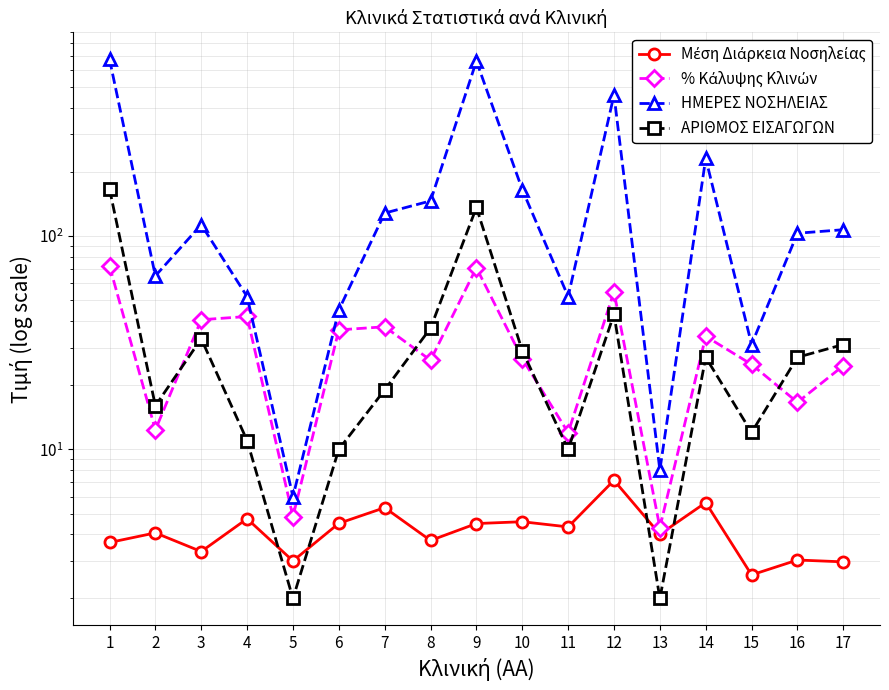

List the labels in order of Μέση Διάρκεια Νοσηλείας value, smallest first.

15, 17, 5, 16, 3, 1, 8, 13, 2, 11, 9, 6, 10, 4, 7, 14, 12